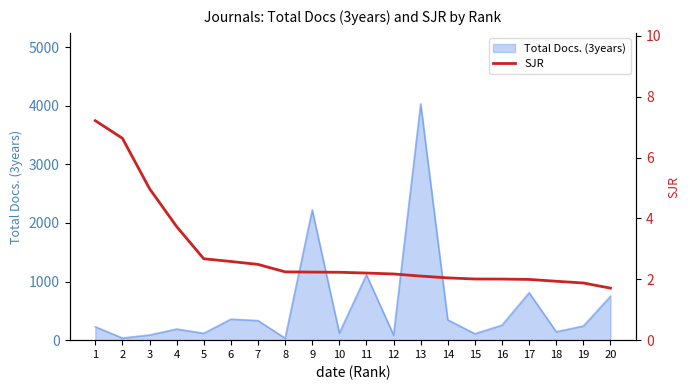

What is the value of the 19th point from the left?

1.9